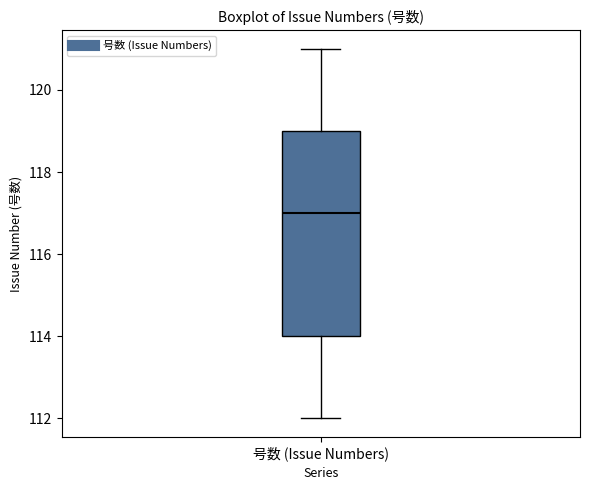

Transcribe this box plot: give where the median line is, the range the box spans, and where the two whiskers end, as read against the y-axis. The values are not printed on the chart, so give them approximately, as read against the axis.

median 117, box 114 to 119, whiskers 112 to 121